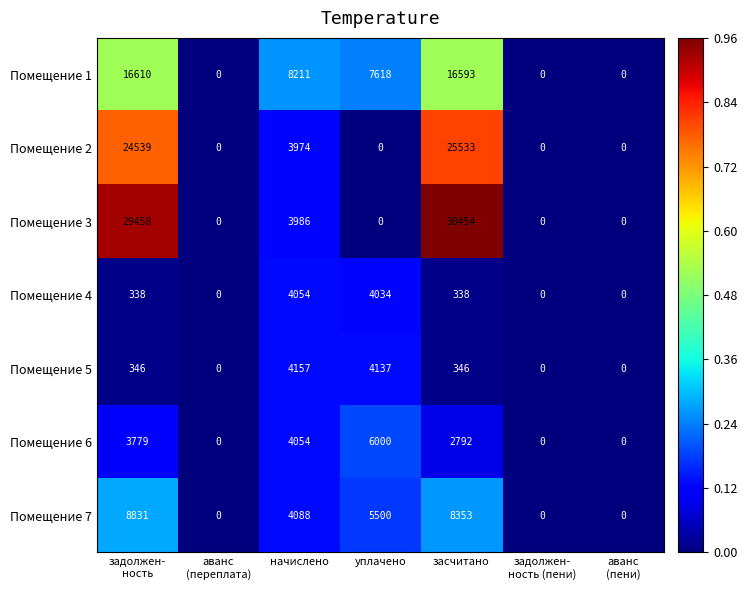

Which series has the largest range (max minus min)?

Помещение 3